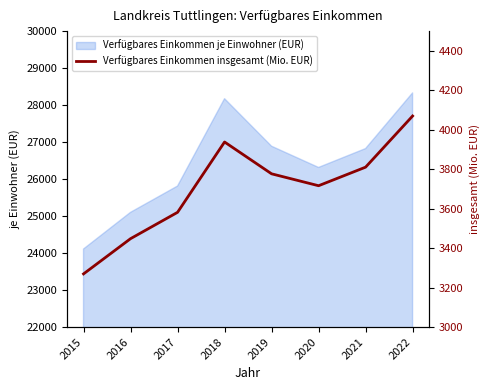

What is the difference between the maximum and minimum values?

800.3